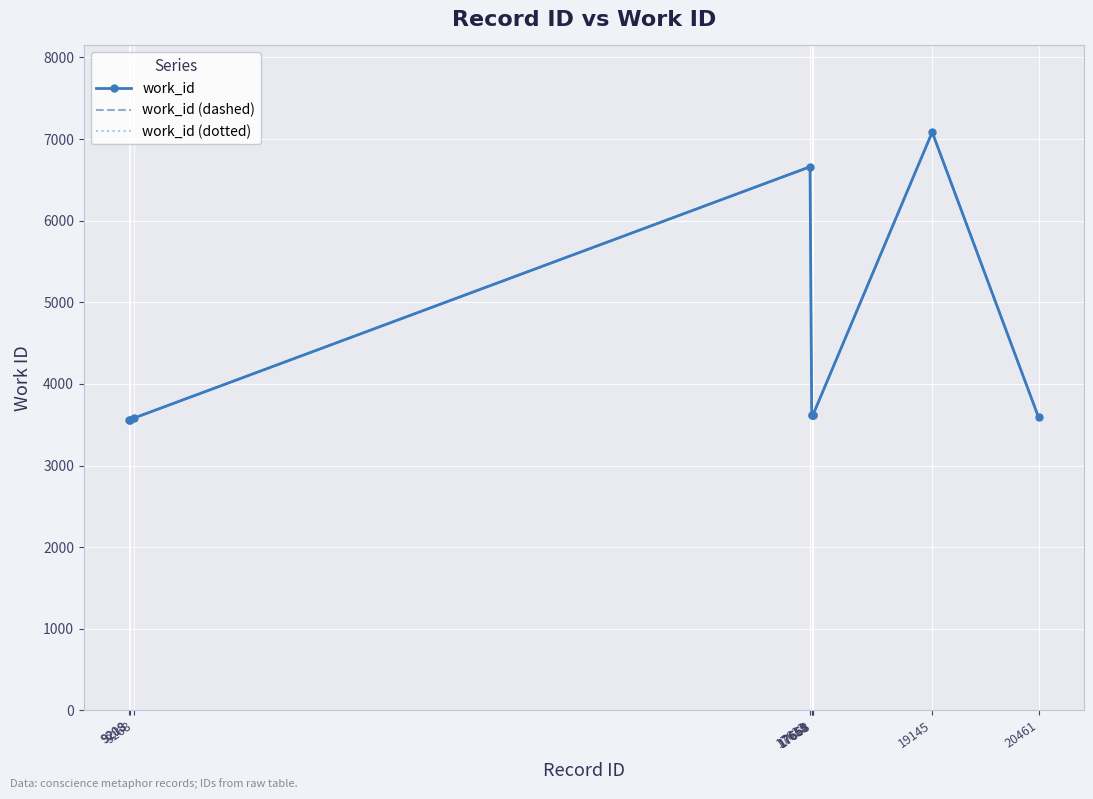

Reading left to right, what are all the values shown in this chart?

work_id: 9208=3556	9213=3556	9268=3582	17633=6660	17654=3617	17659=3617	17665=3617	17668=3617	19145=7084	20461=3591
work_id (dashed): 9208=3556	9213=3556	9268=3582	17633=6660	17654=3617	17659=3617	17665=3617	17668=3617	19145=7084	20461=3591
work_id (dotted): 9208=3556	9213=3556	9268=3582	17633=6660	17654=3617	17659=3617	17665=3617	17668=3617	19145=7084	20461=3591